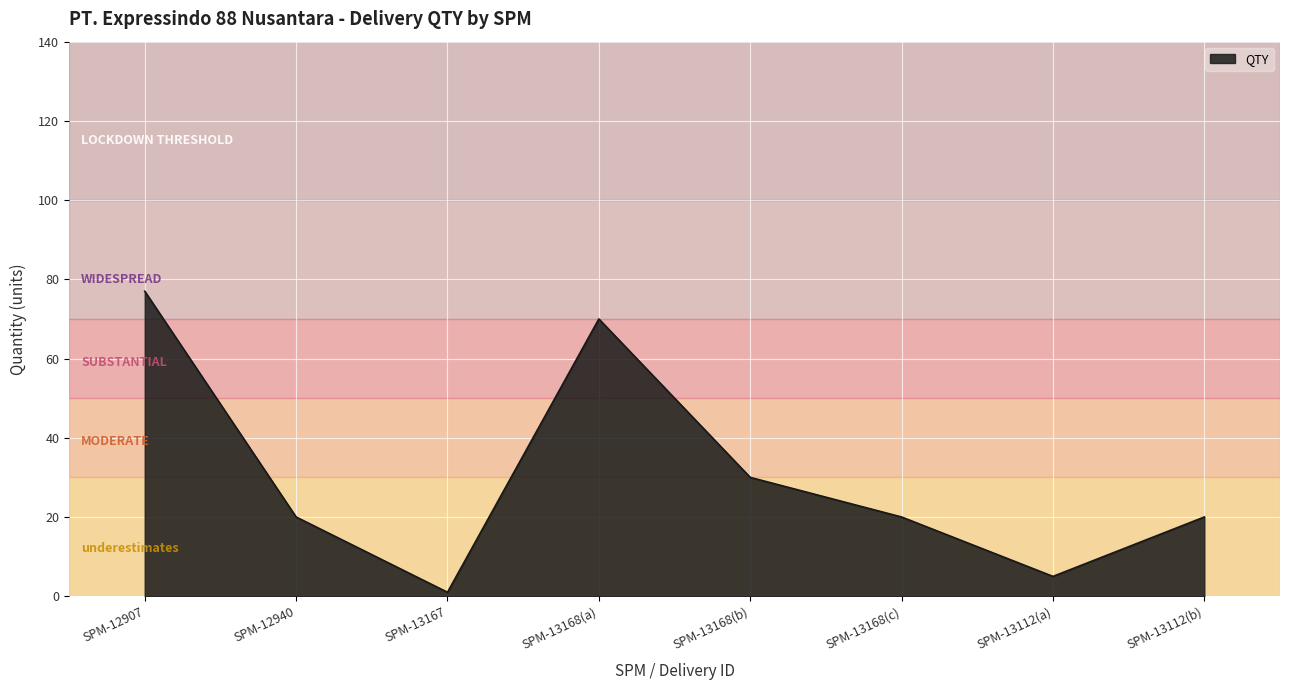

At which category does the data reach its first local peak?

SPM-13168(a)